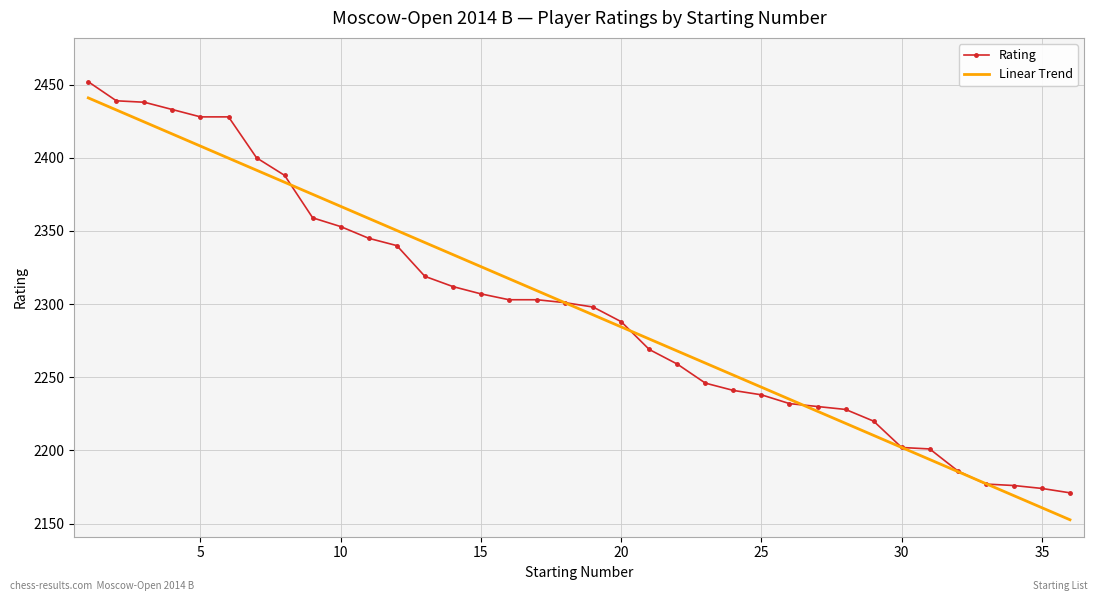

What is the maximum value for Linear Trend?

2441.0